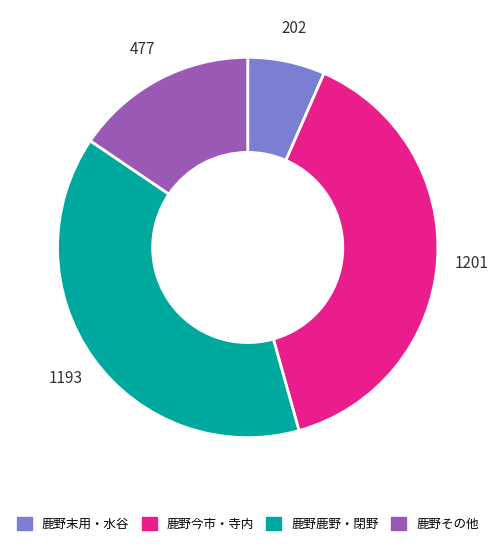

Which slice is the smallest?

鹿野末用・水谷